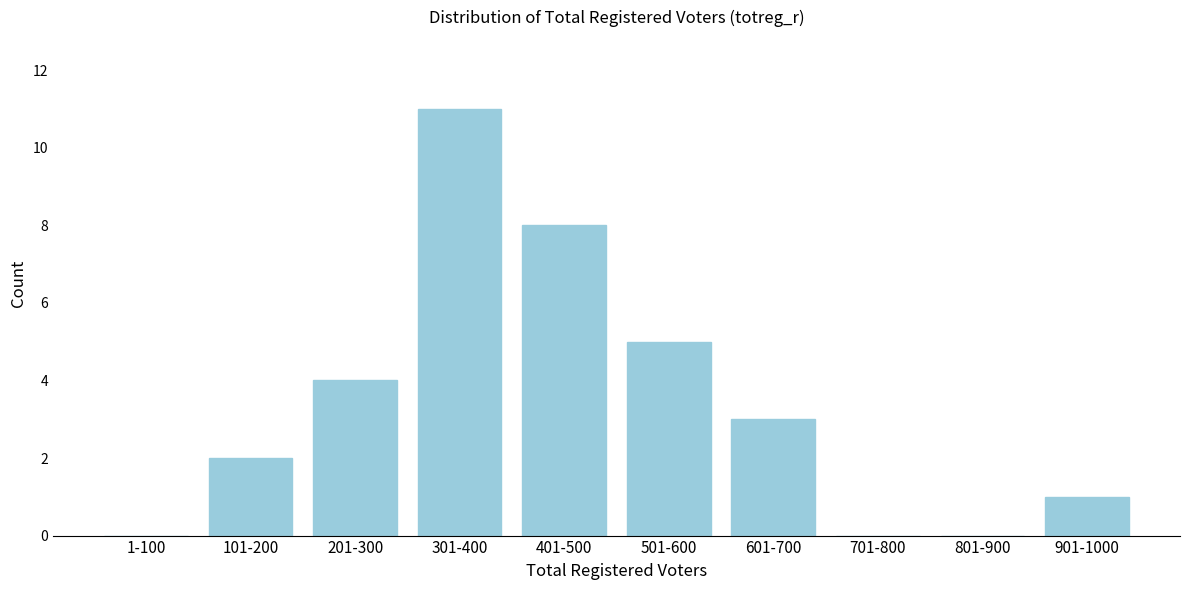

Reading left to right, list all the values displayed in this chart.

1-100=0	101-200=2	201-300=4	301-400=11	401-500=8	501-600=5	601-700=3	701-800=0	801-900=0	901-1000=1